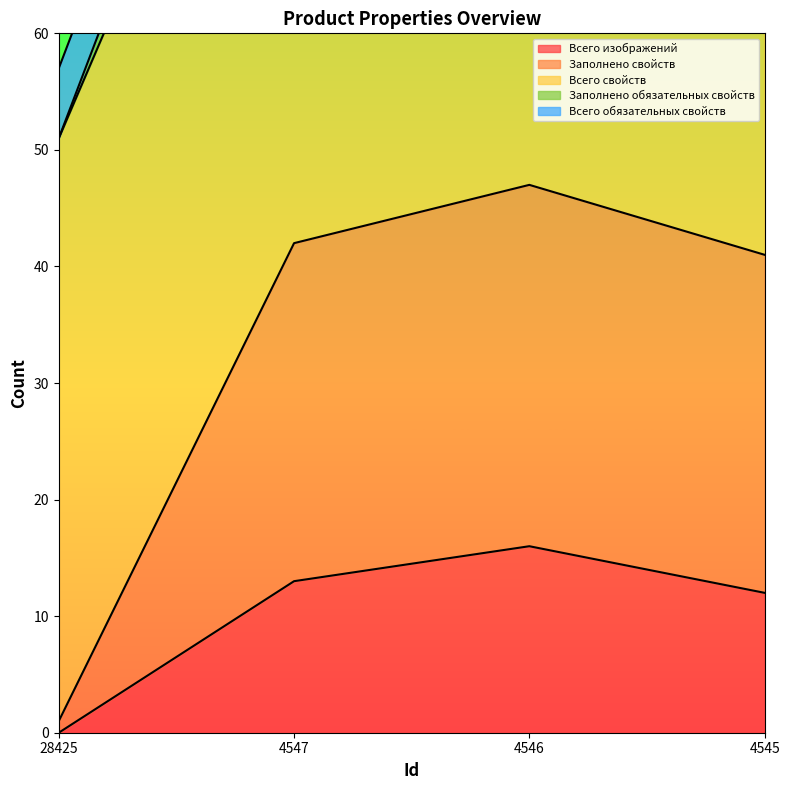

What is the sum of all Всего изображений values?

41